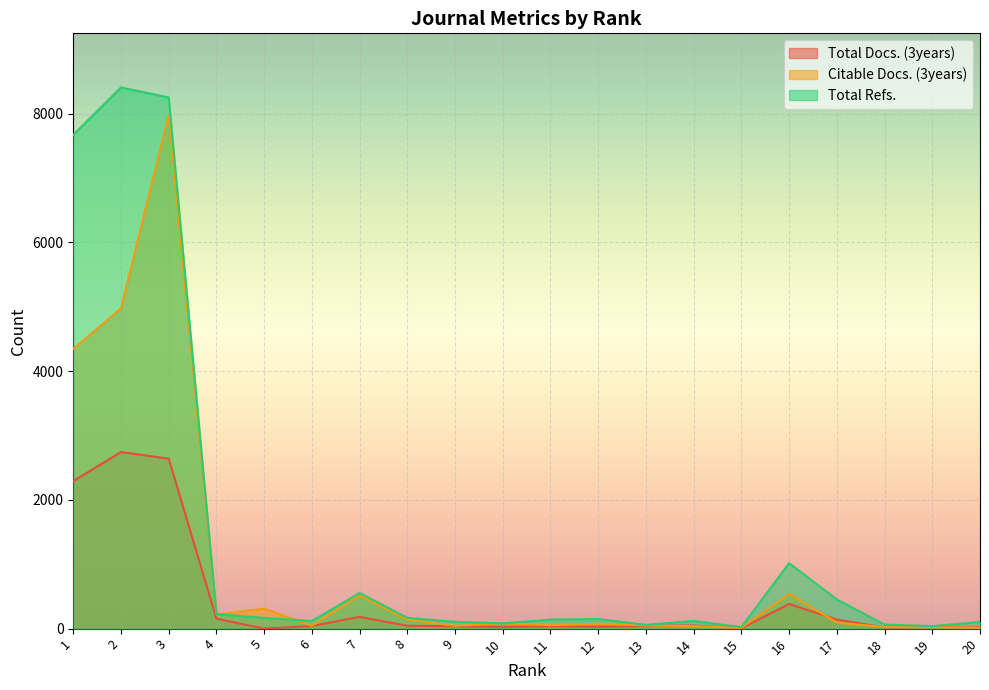

After their last crossing, which series has the higher values: Total Docs. (3years) or Citable Docs. (3years)?

Total Docs. (3years)